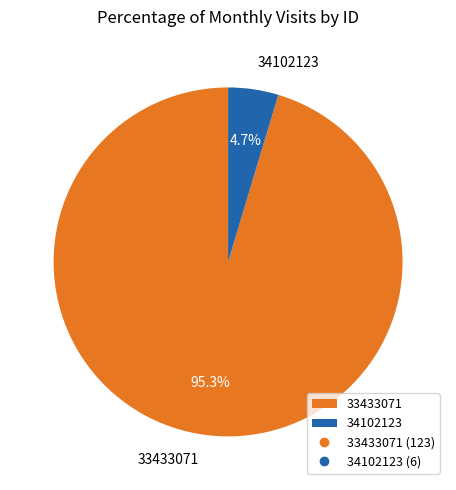

Which slice is the smallest?

34102123